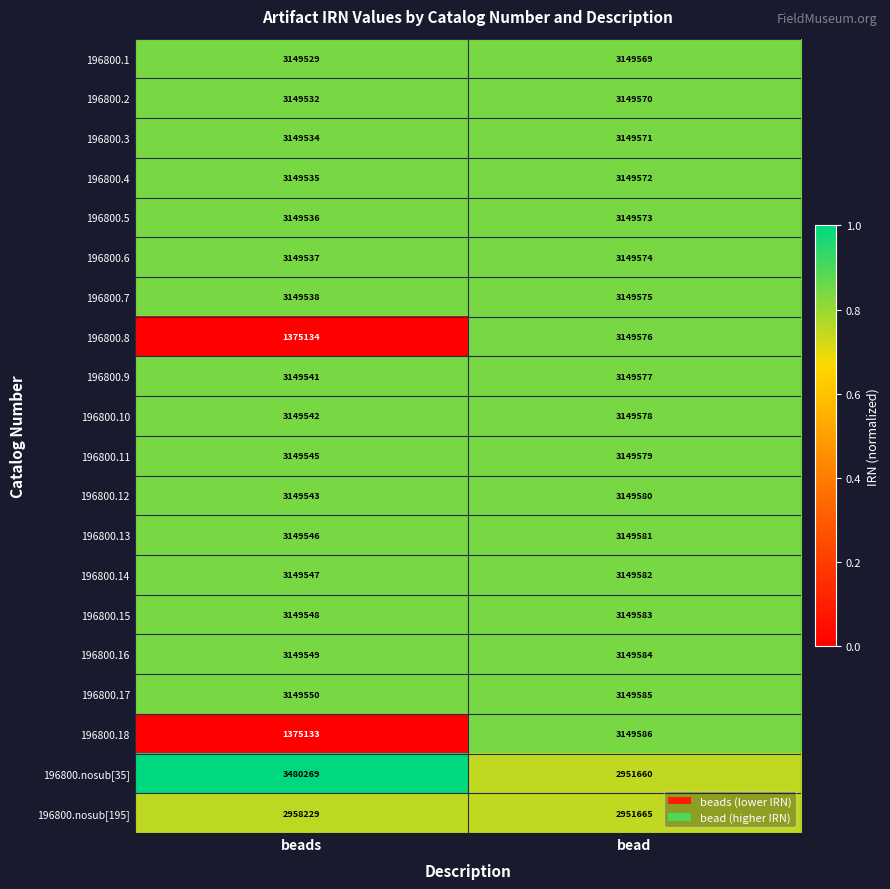

What is the sum of the 196800.4 values at bead and beads?

6299107